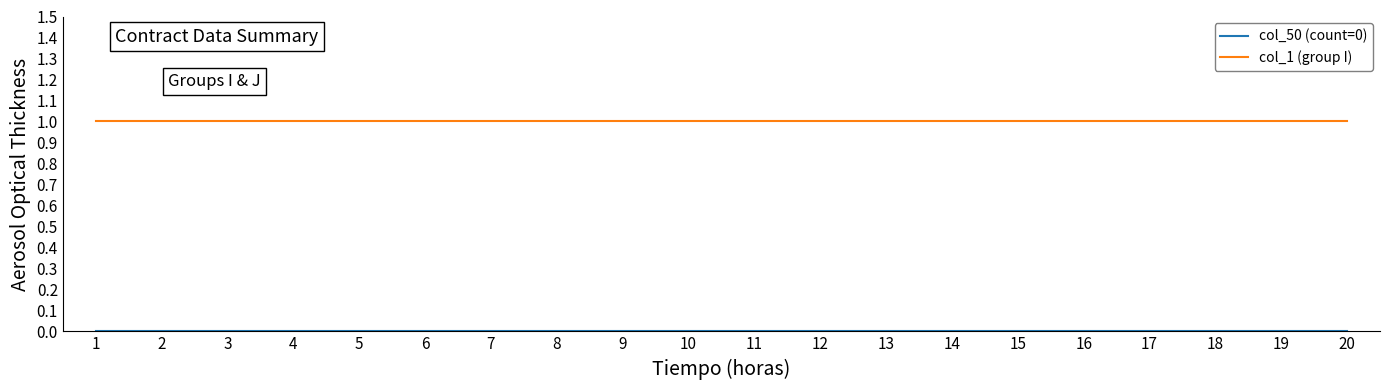

True or false: col_1 (group I) has a value of 1 at 3.

True